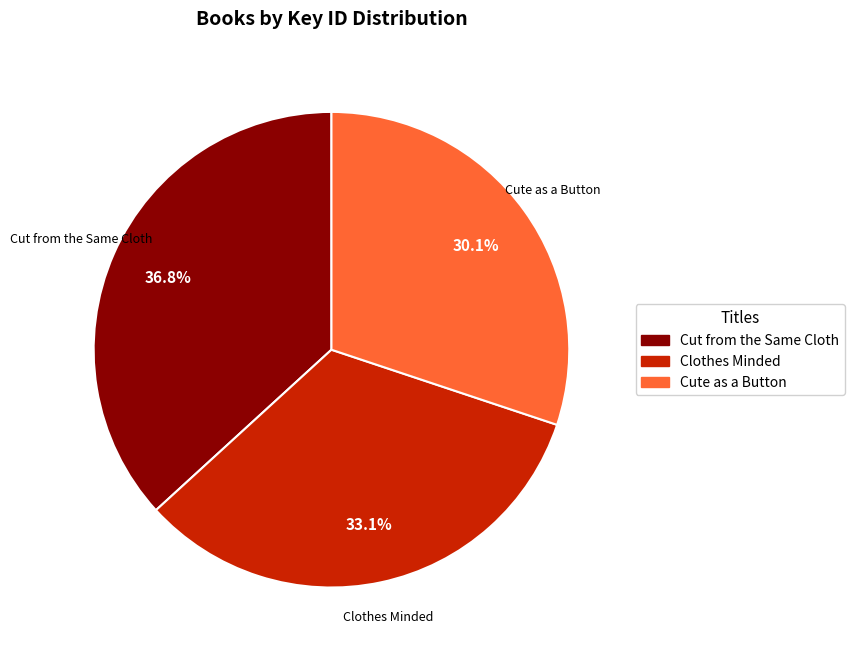

To the nearest percent, what is the difference between the largest and smallest slice percentages?

7%